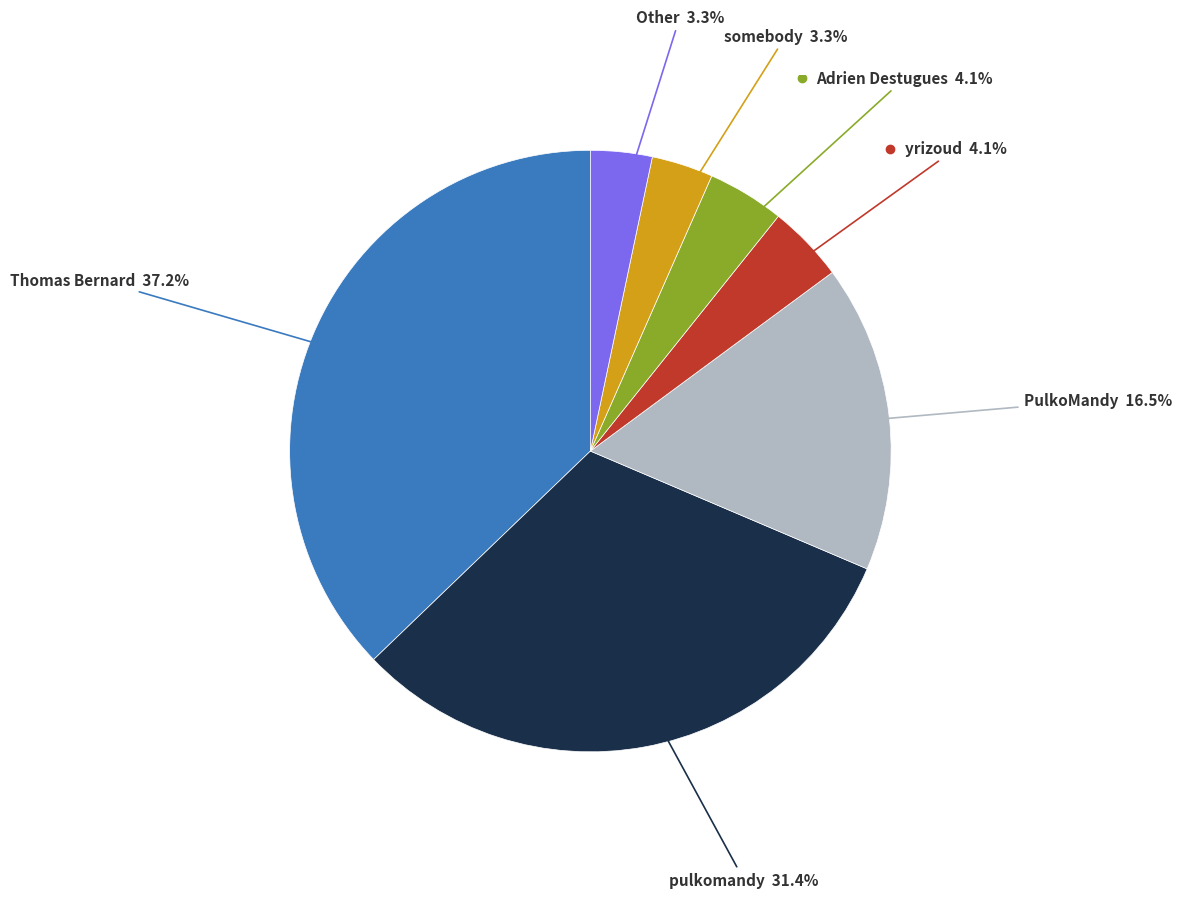

Is there any slice that represents more than half of the pie?

No